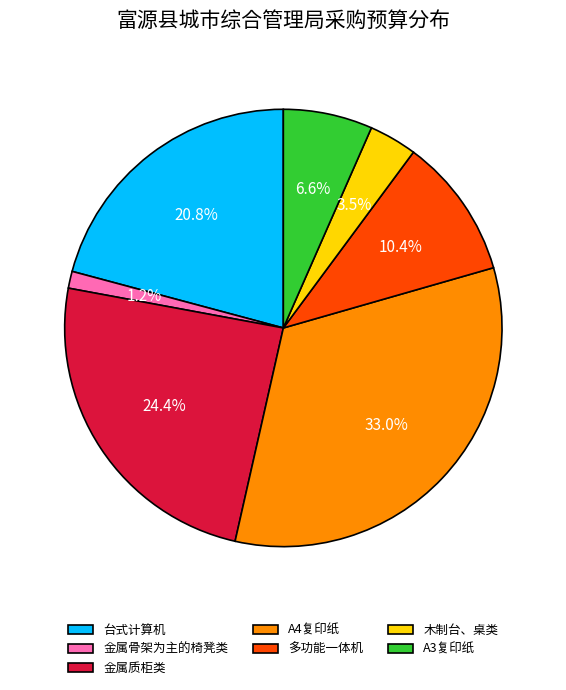

To the nearest percent, what portion does 金属质柜类 represent?

24%